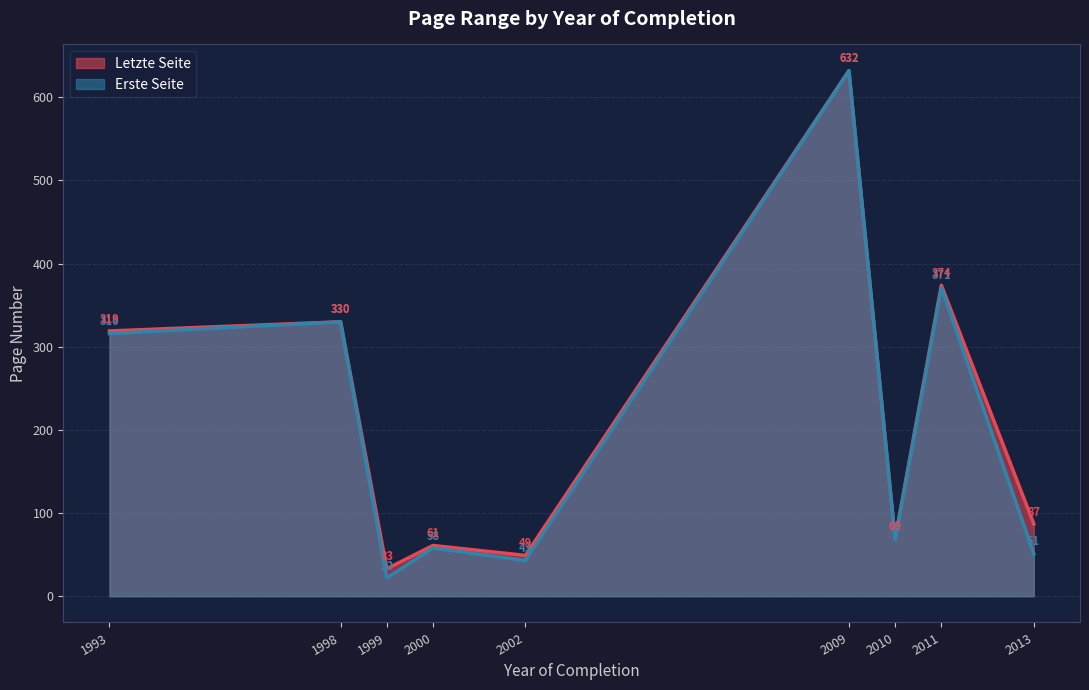

In Letzte Seite, how many points are higher than both neighbors (excluding endpoints)?

4